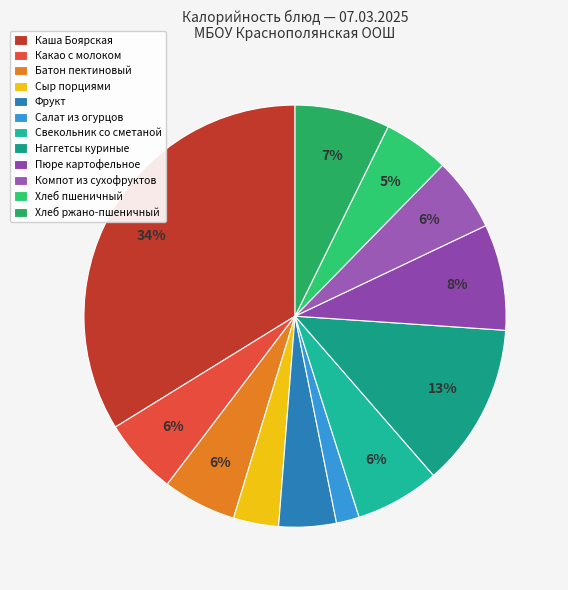

To the nearest percent, what percentage of the pie is Салат из огурцов?

2%